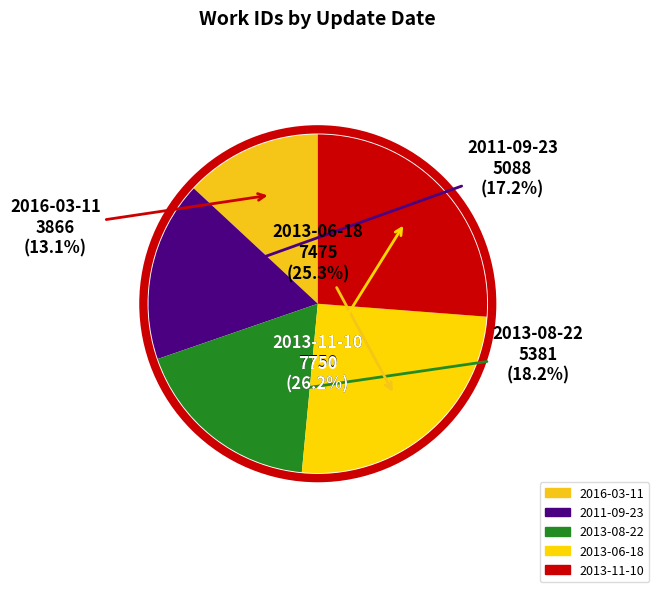

True or false: 2013-08-22 accounts for 18% of the total.

True